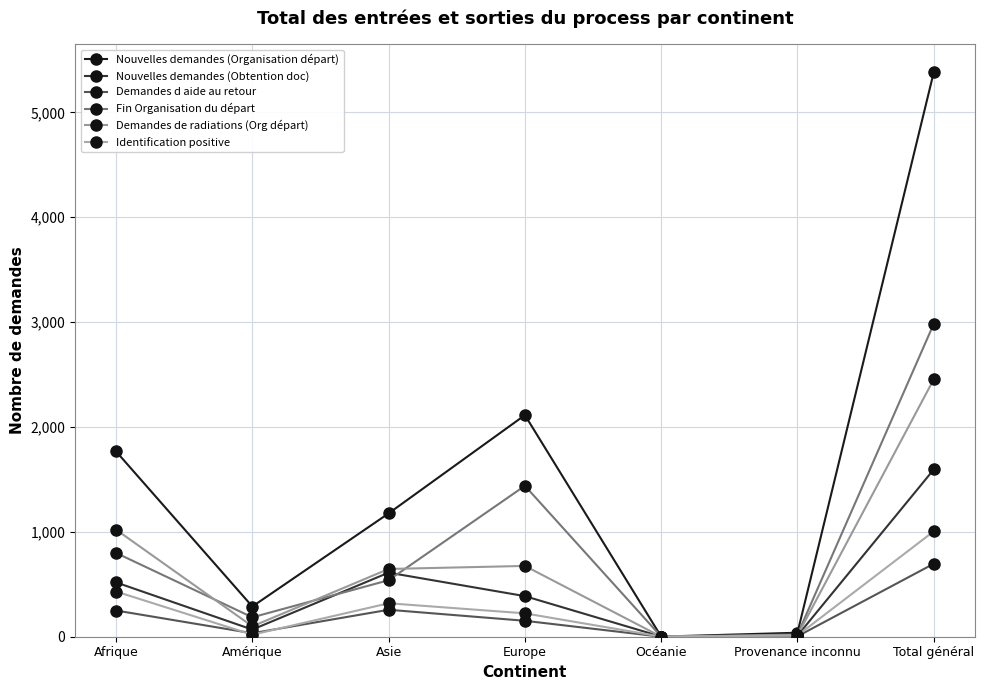

What is the sum of all Nouvelles demandes (Organisation départ) values?

10766